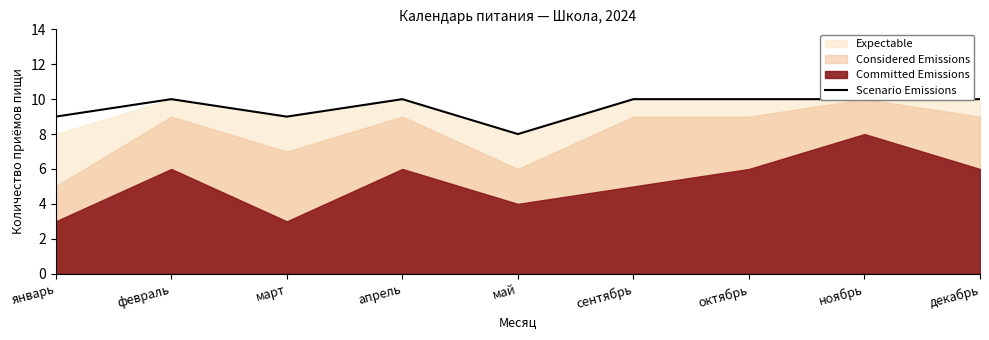

The value at апрель is 10. True or false?

True